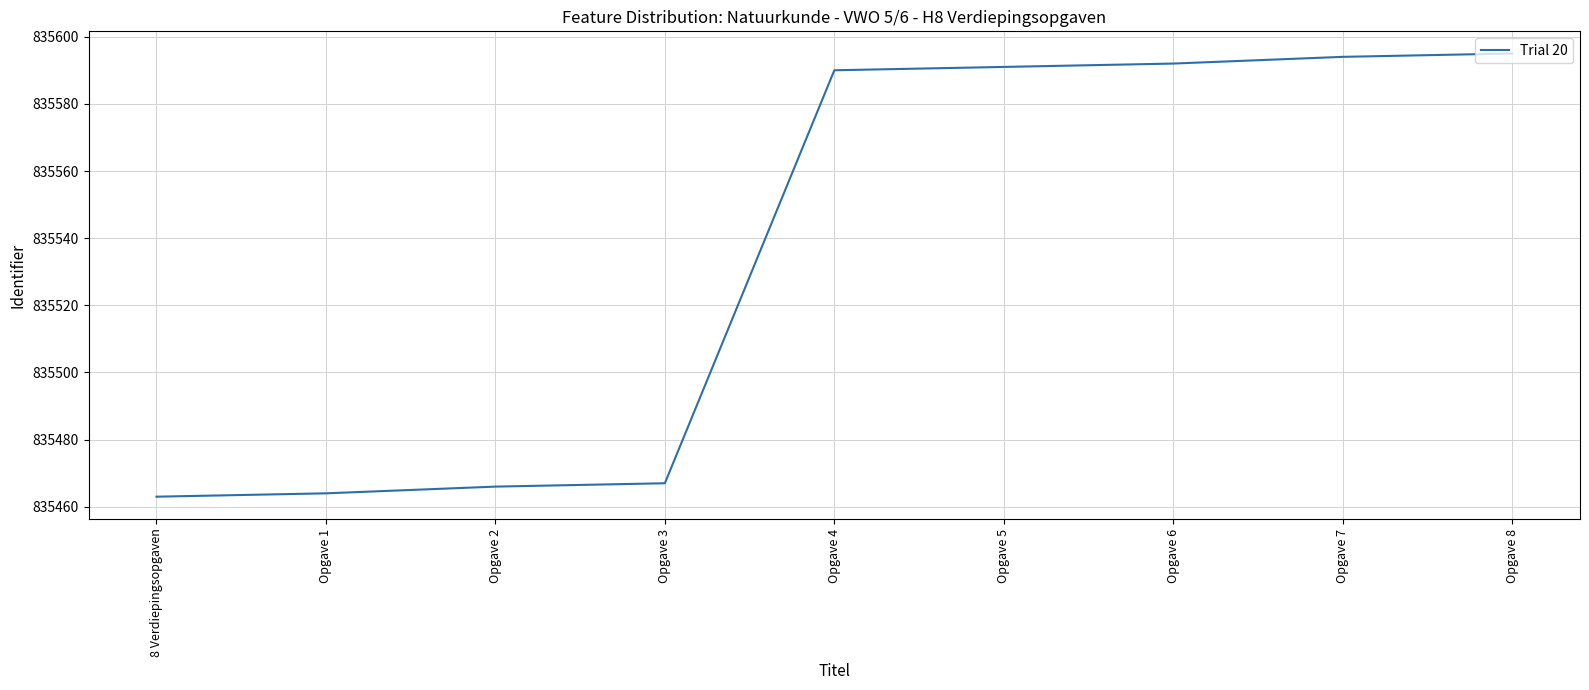

Approximately how many times larger is the value at Opgave 7 compared to Opgave 6?

1.0